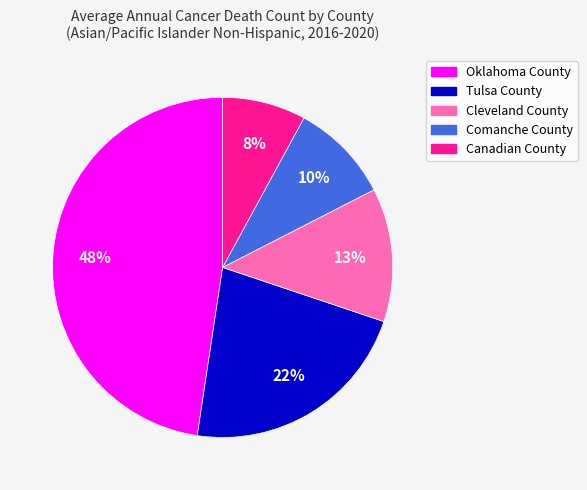

To the nearest percent, what is the average slice percentage?

20%